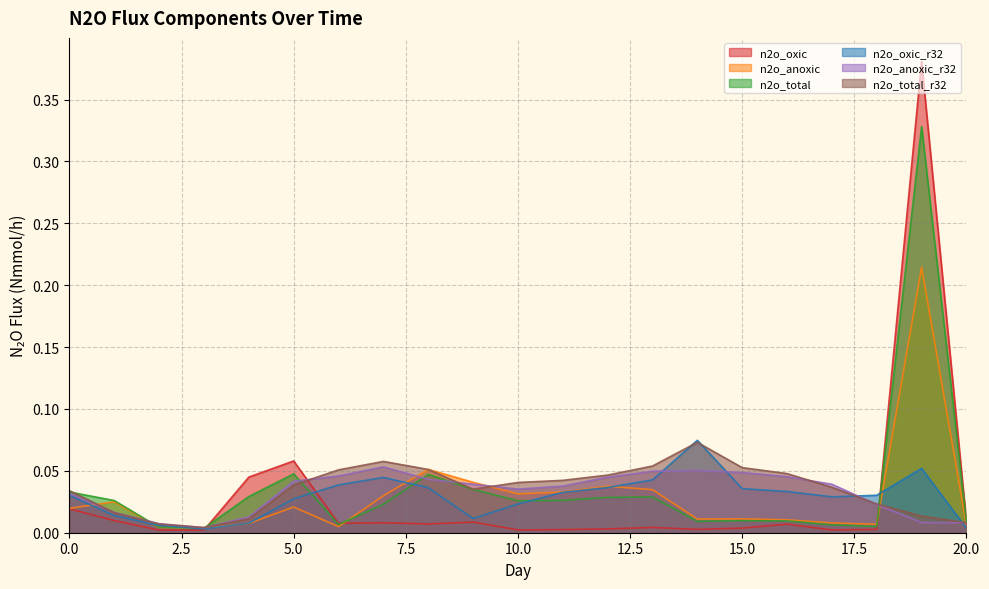

Which series has the largest total across all categories?

n2o_total_r32